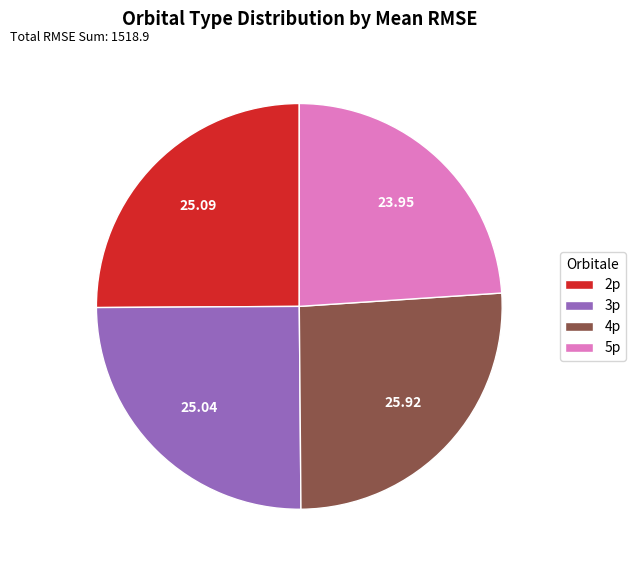

Does 5p account for over 50% of the chart?

No